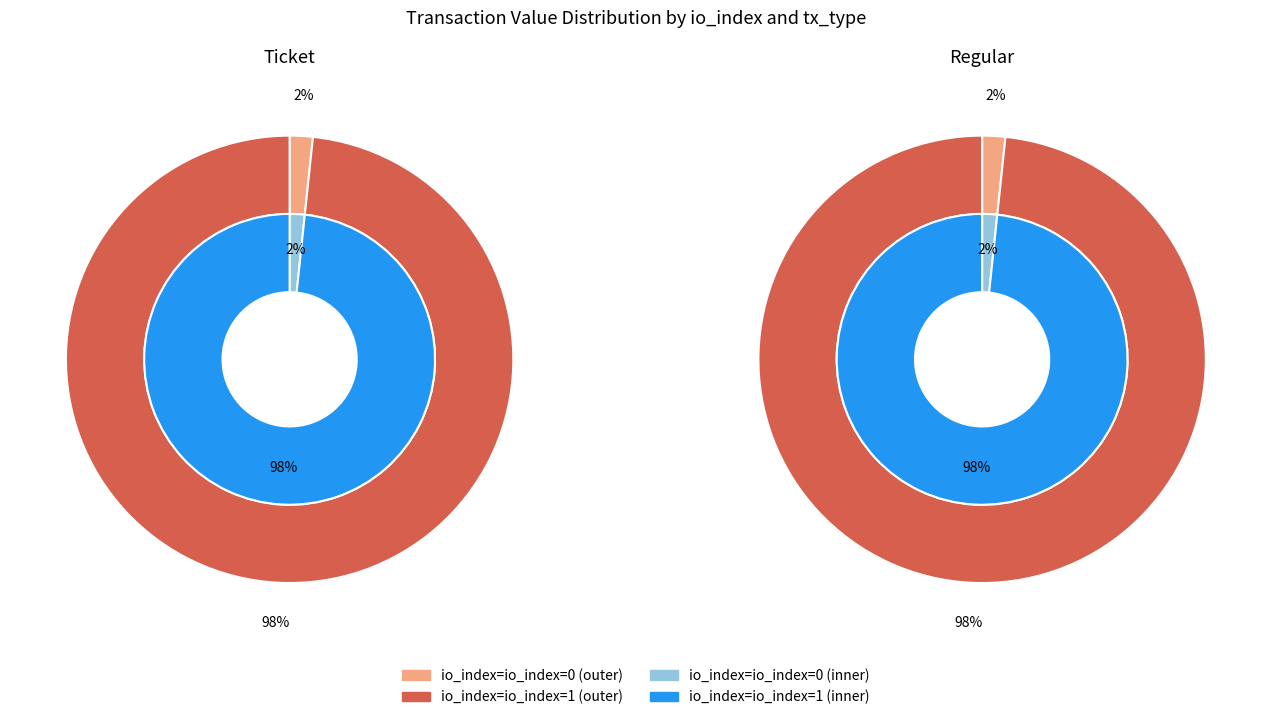

To the nearest percent, what portion does io_index=0 represent?

2%